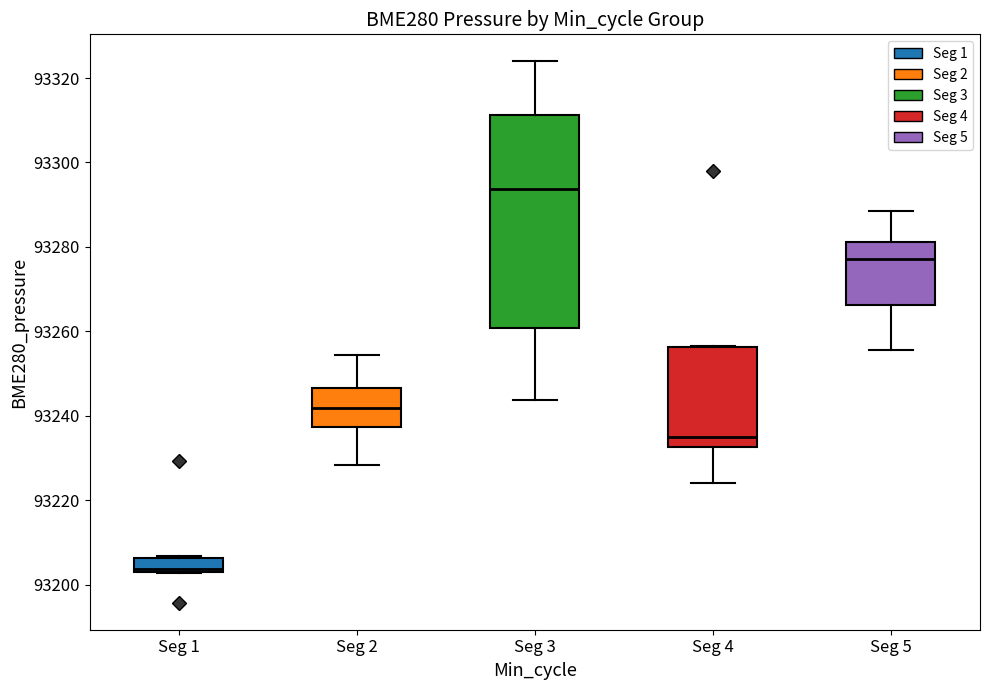

Where does the upper whisker of the box for Seg 3 end on the y-axis? The values are not printed on the chart, so give them approximately, as read against the axis.

93324